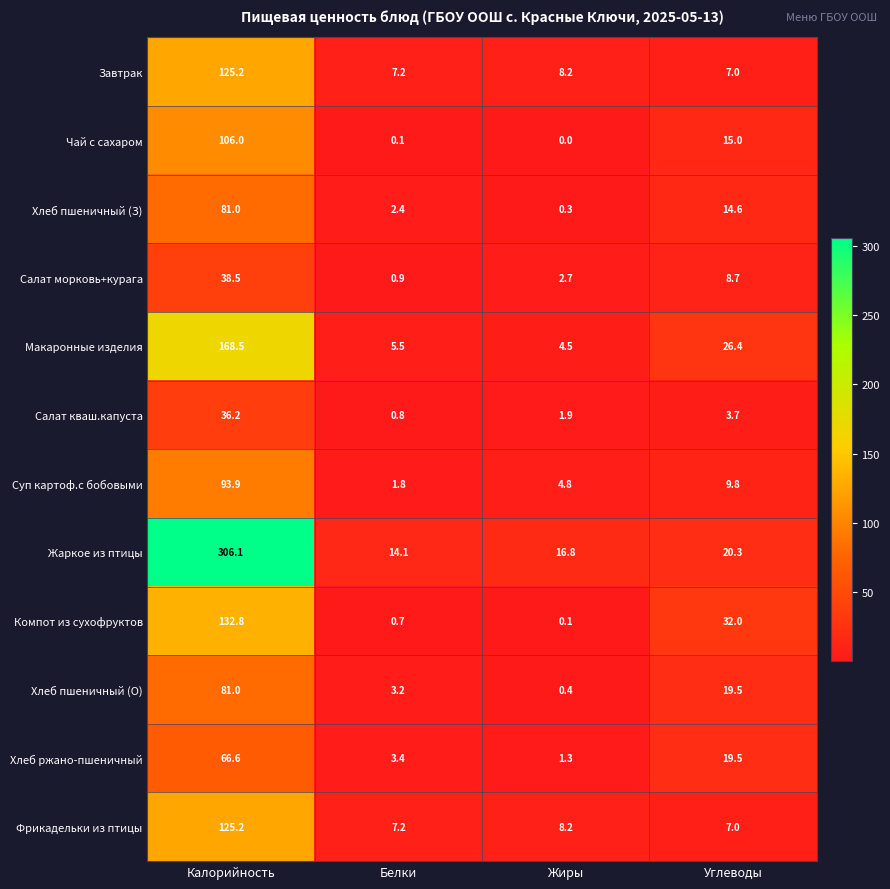

Which series has the widest spread of values?

Жаркое из птицы